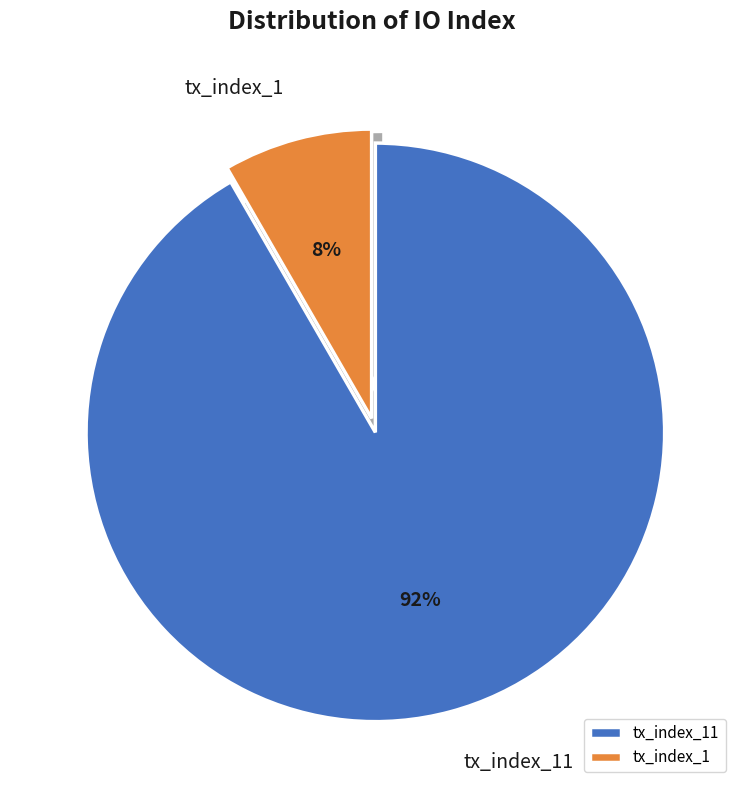

To the nearest percent, what is the combined percentage of tx_index_1 and tx_index_11?

100%